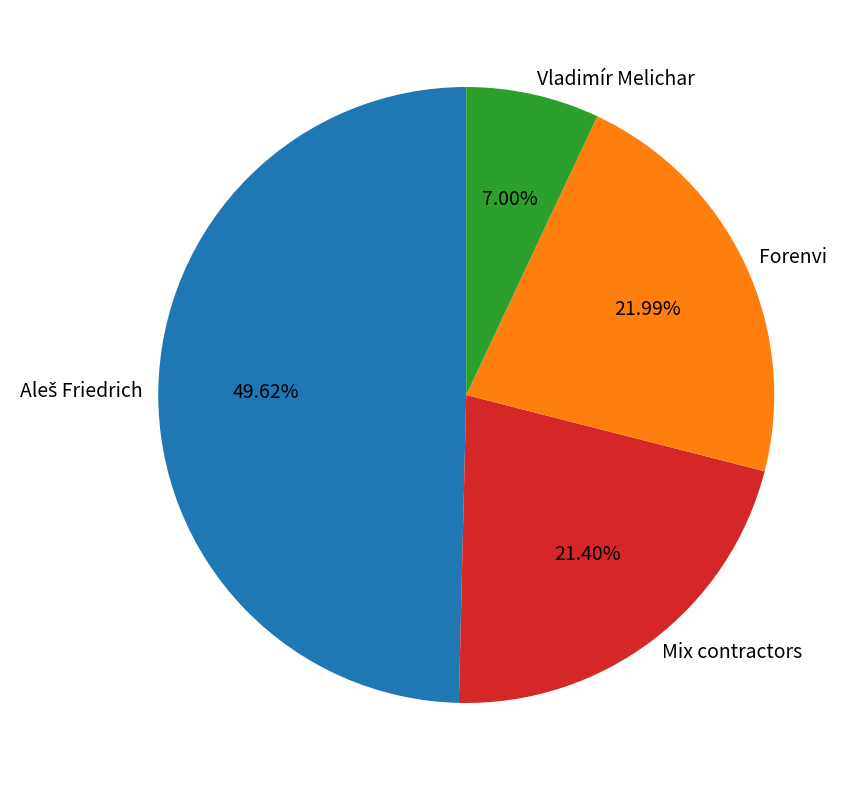

Which slice is the smallest?

Vladimír Melichar